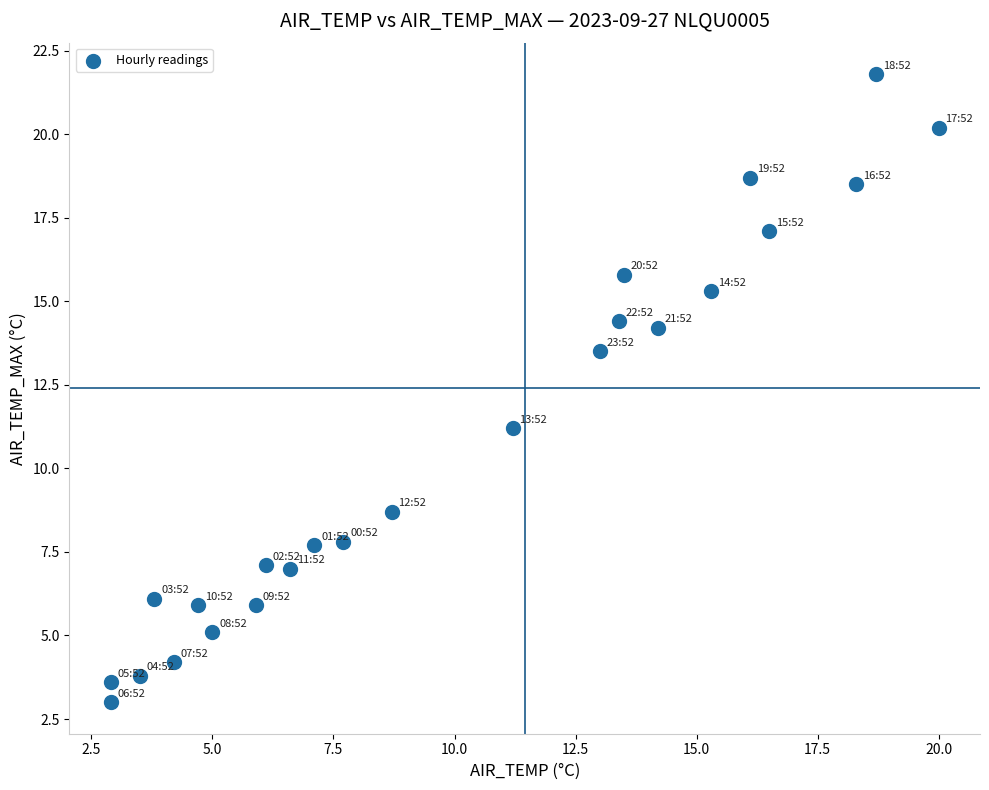

What is the range of Y values (max minus min)?

18.8